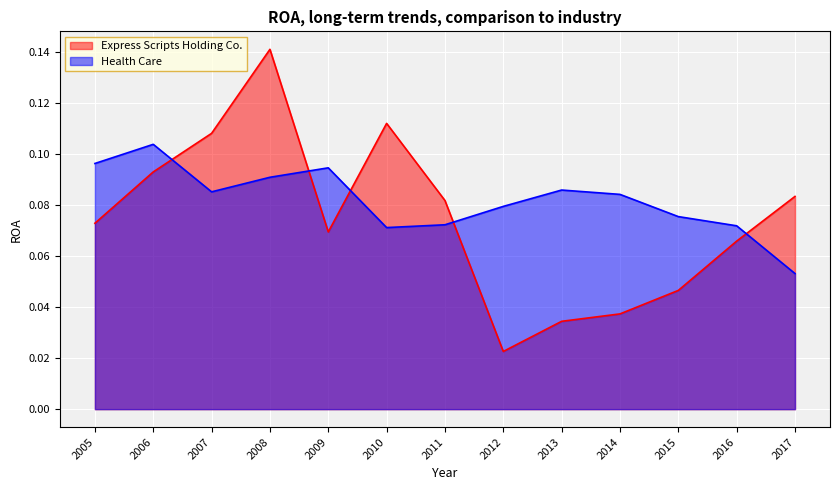

Where is Health Care nearest to the value 0?

2017